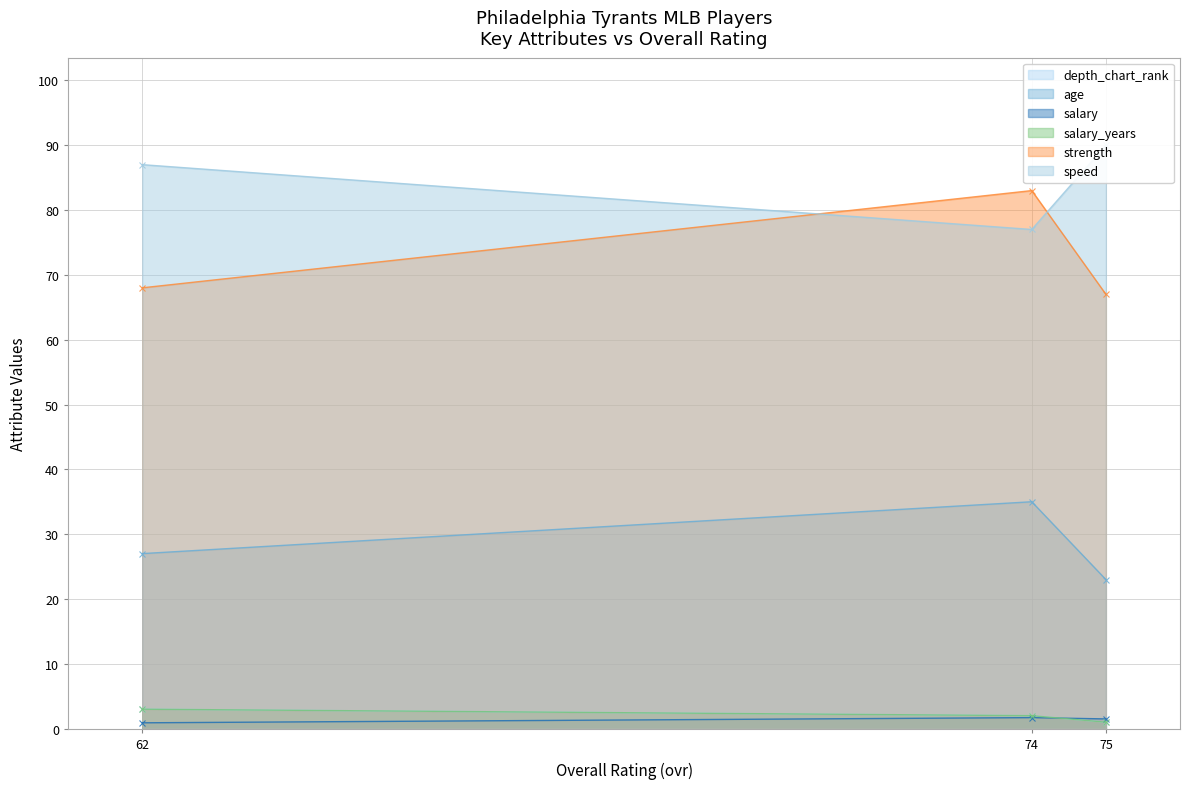

Which series has the widest spread of values?

strength